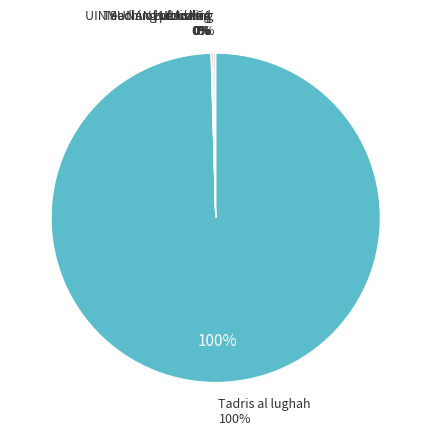

Rank the categories by value from lowest to highest.

Media of Learning, UIN SUNAN KALIJAGA, Teaching of Arabic, published, prosiding, Tadris al lughah